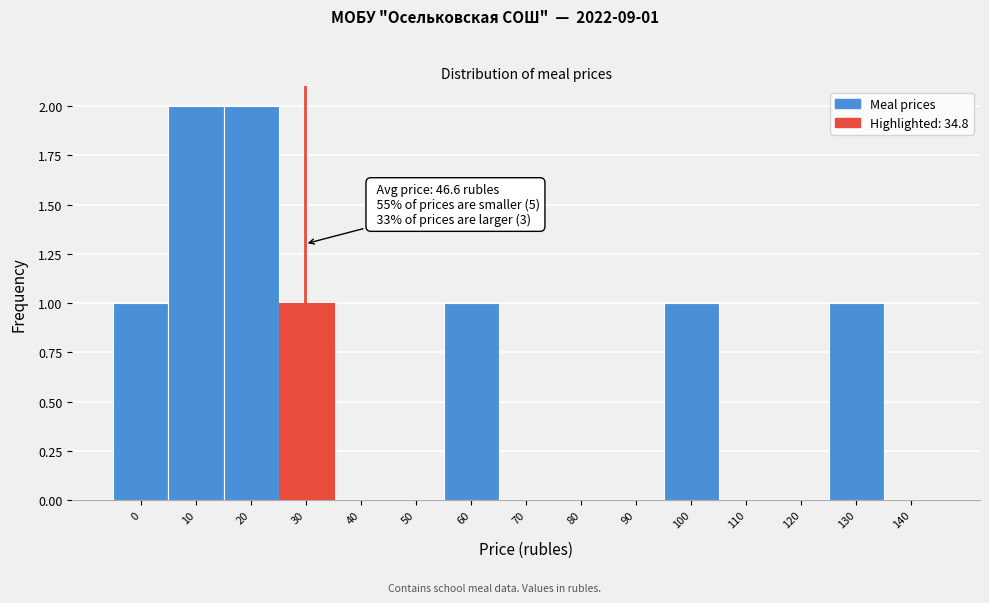

Reading left to right, extract all data points from this chart.

0=1	10=2	20=2	30=1	40=0	50=0	60=1	70=0	80=0	90=0	100=1	110=0	120=0	130=1	140=0